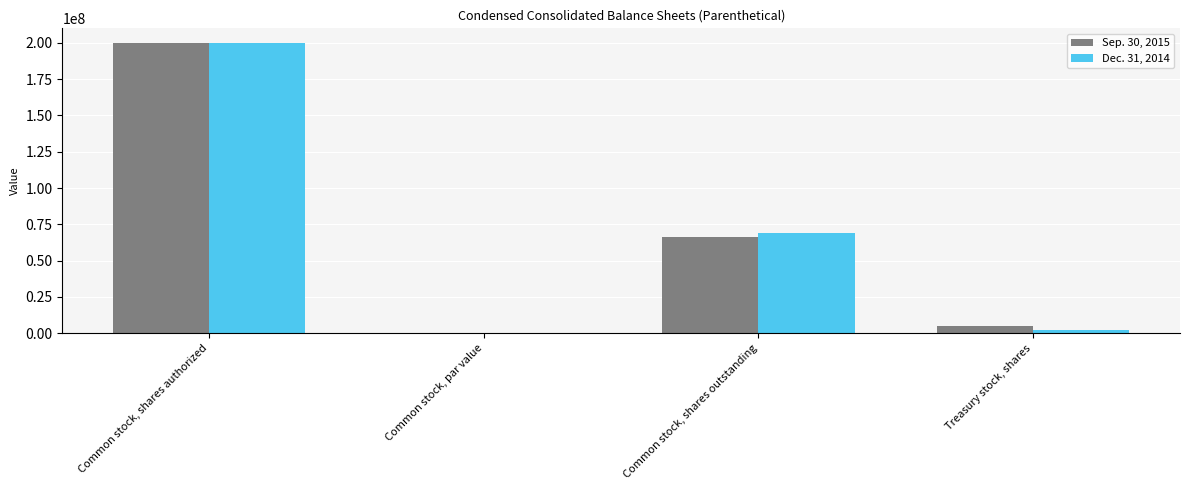

True or false: Sep. 30, 2015 has a value of 5065091.0 at Treasury stock, shares.

True